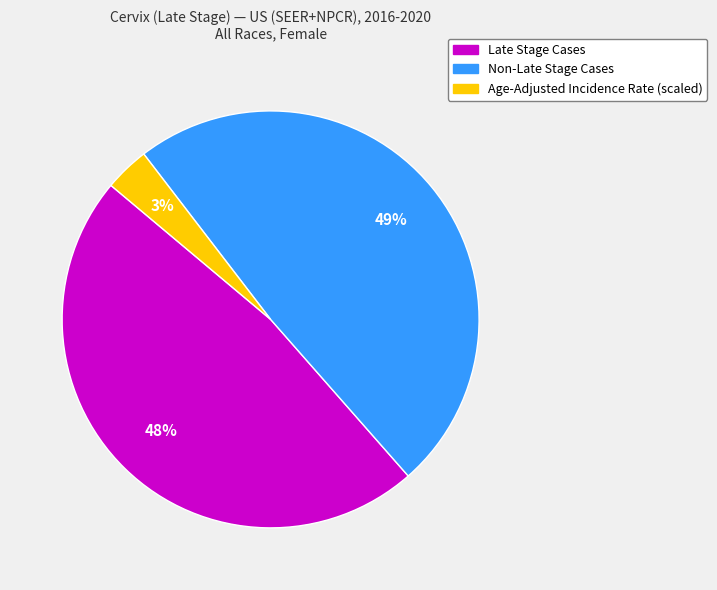

To the nearest percent, what is the average slice percentage?

33%